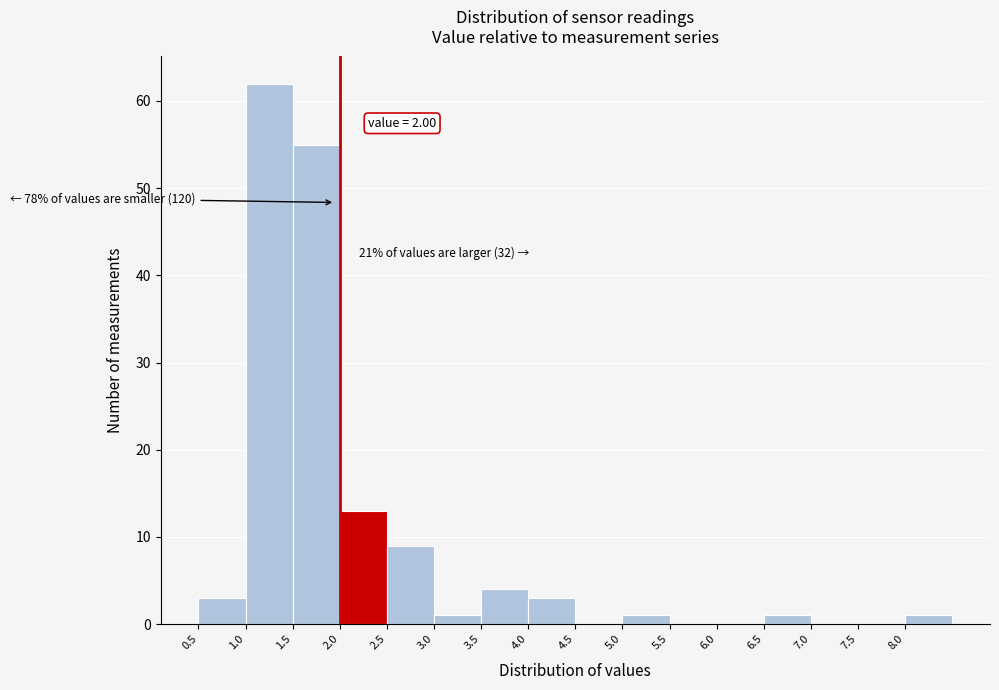

Which range on the x-axis has the tallest bar?

1.0 to 1.5